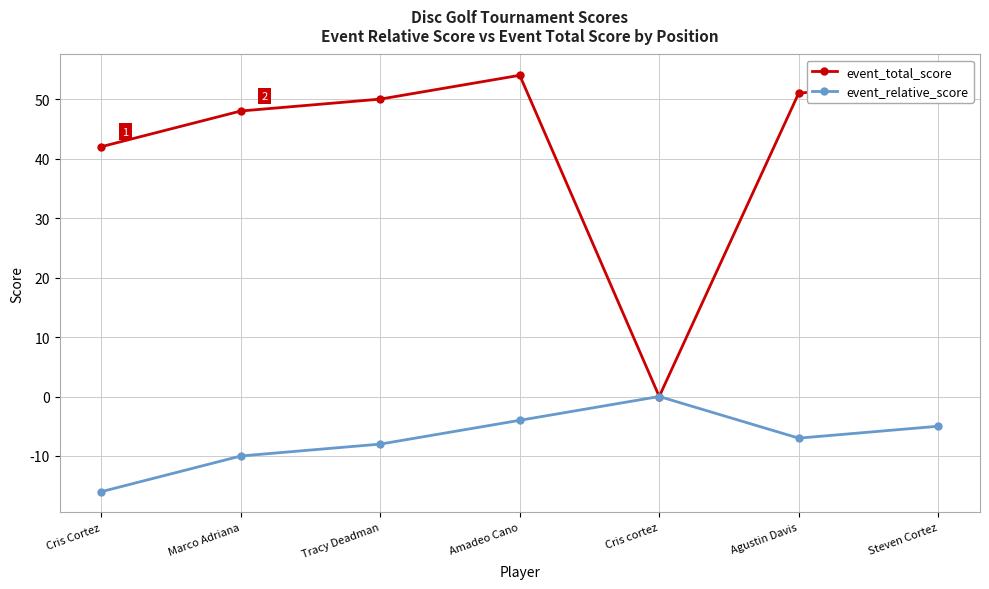

At Tracy Deadman, list the series in order from smallest to largest.

event_relative_score, event_total_score